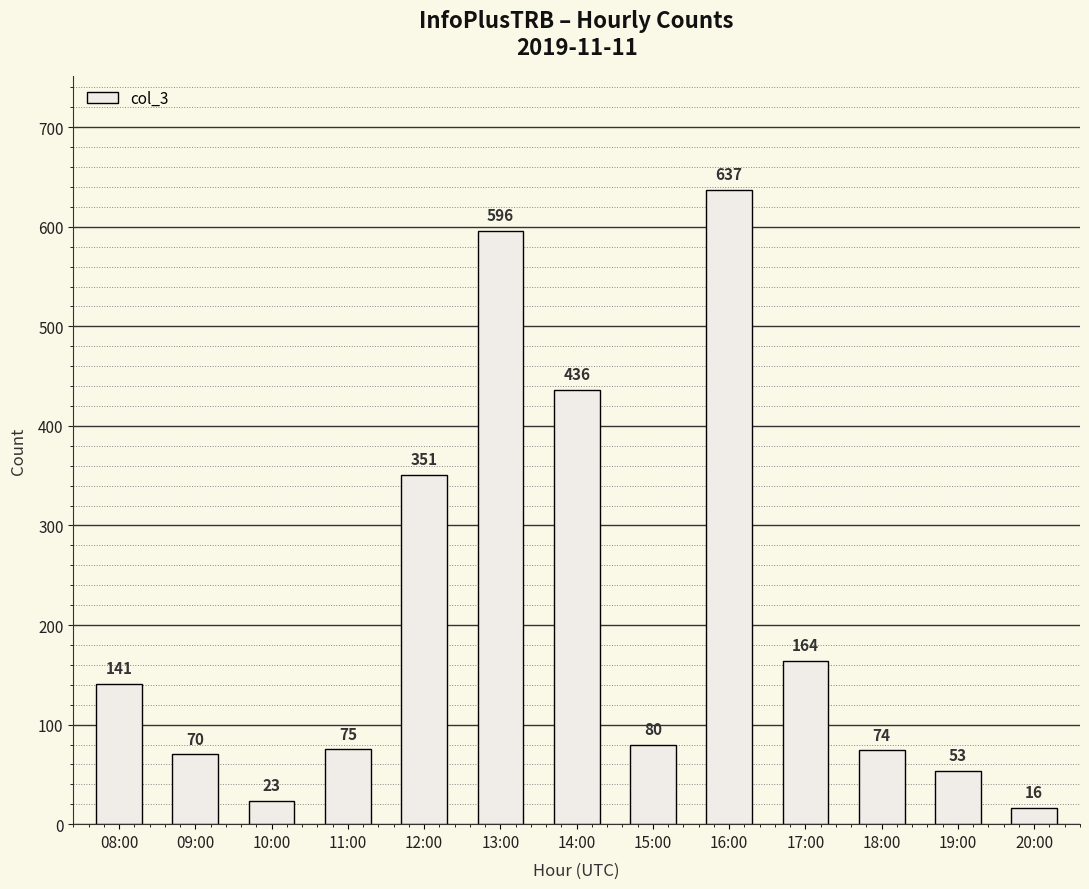

What is the difference between the values at 17:00 and 15:00?

84